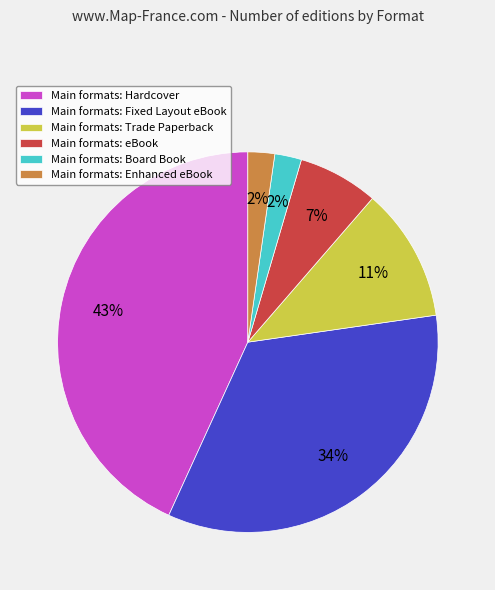

Which slice is the largest?

Main formats: Hardcover